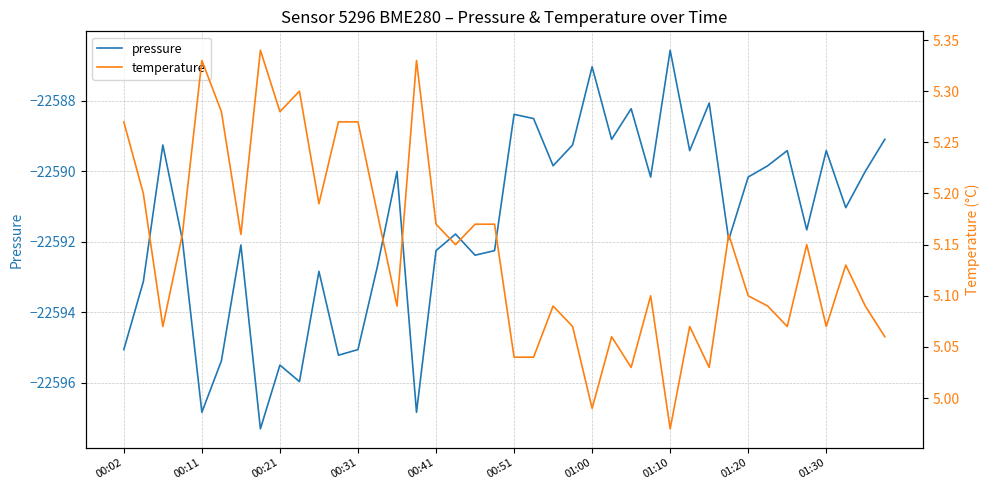

What is the maximum value for pressure?

-22586.6